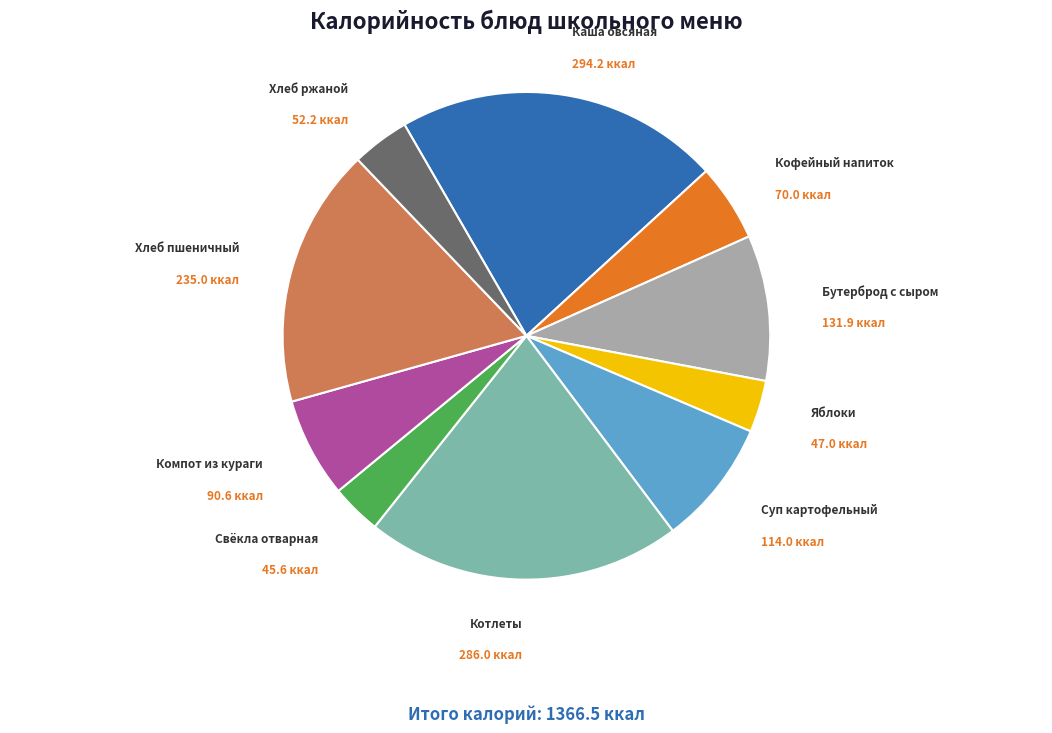

Count the number of slices in the pie.

10